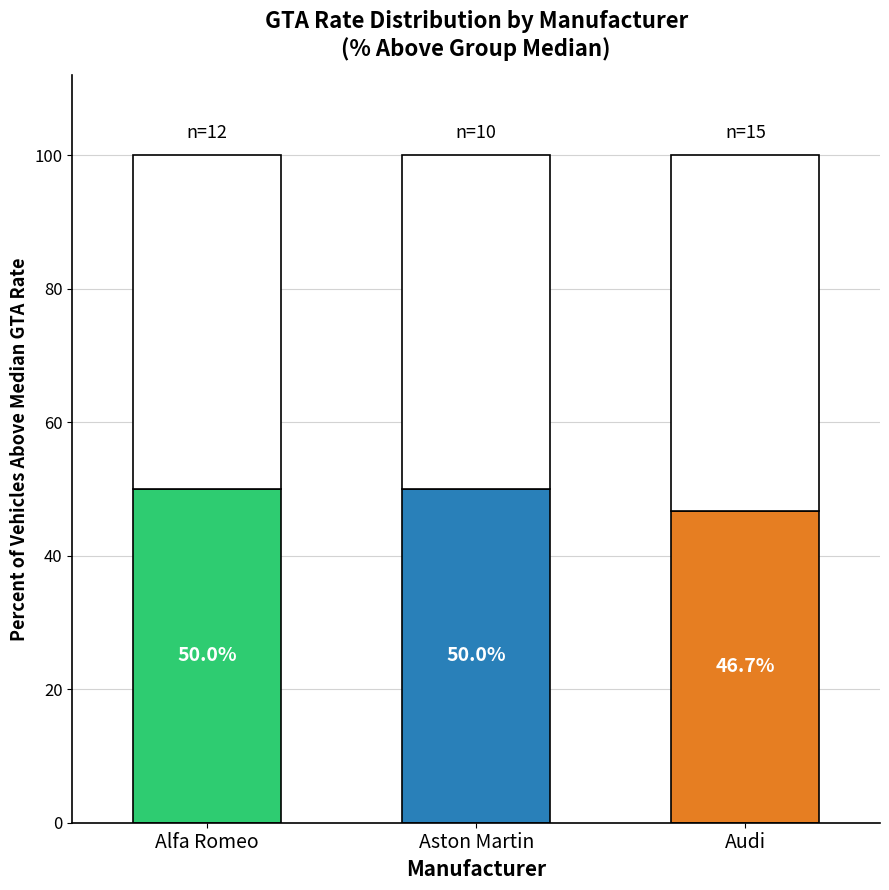

What is the total value across all series at Aston Martin?

100.0